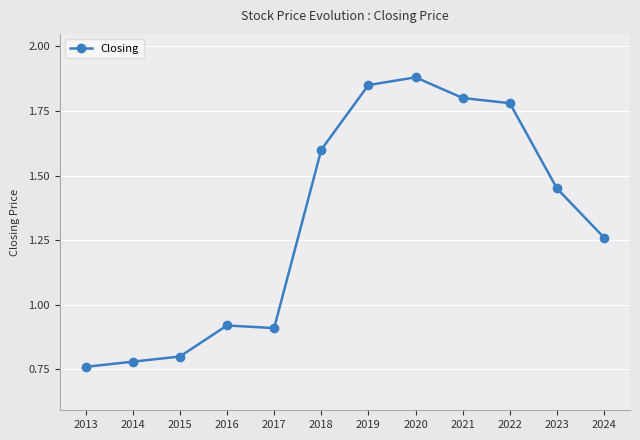

What is the difference between the values at 2018 and 2016?

0.7